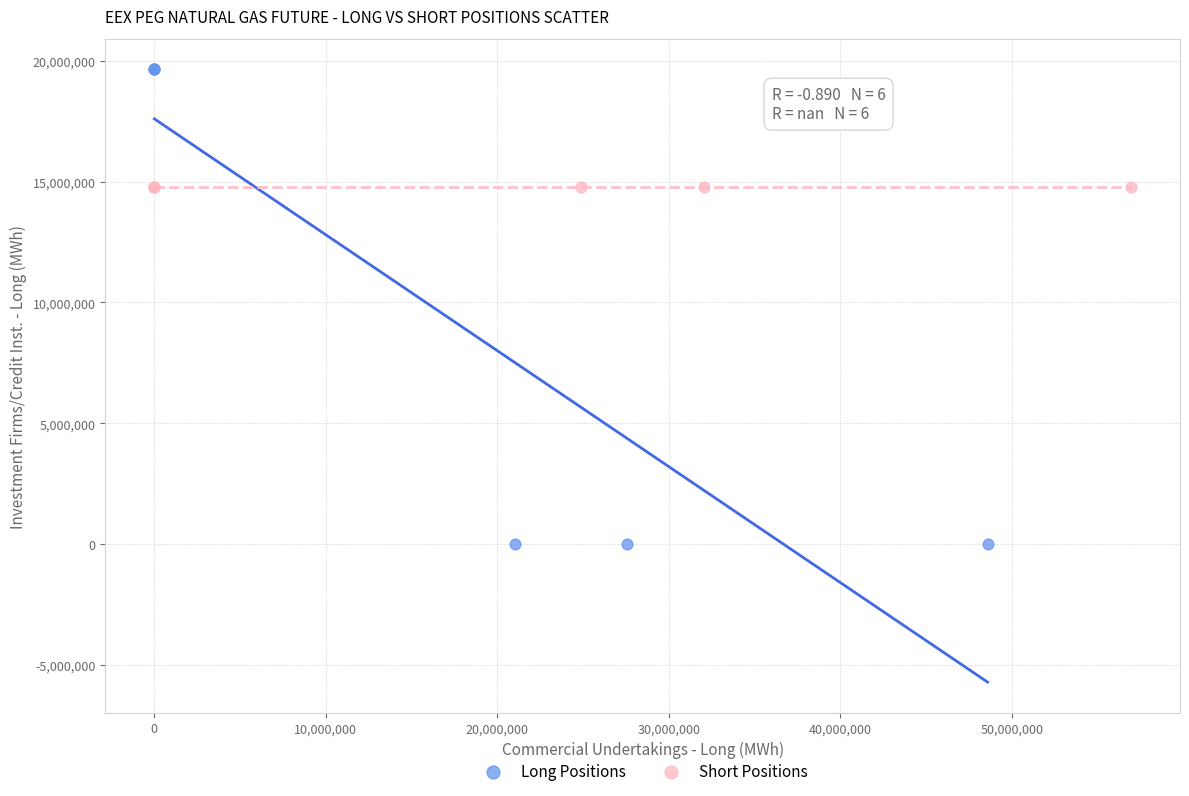

What are all the series names shown in the legend?

Long Positions, Short Positions